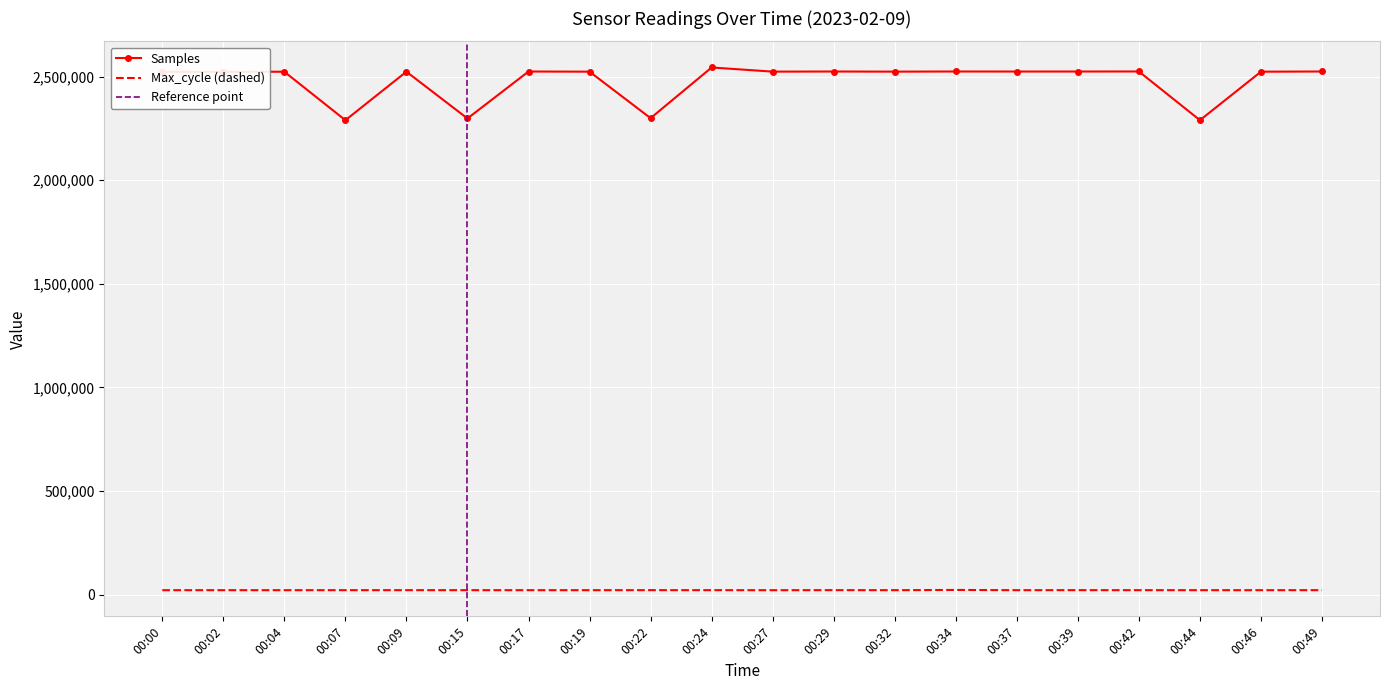

At which label is Max_cycle closest to 21424?

00:29